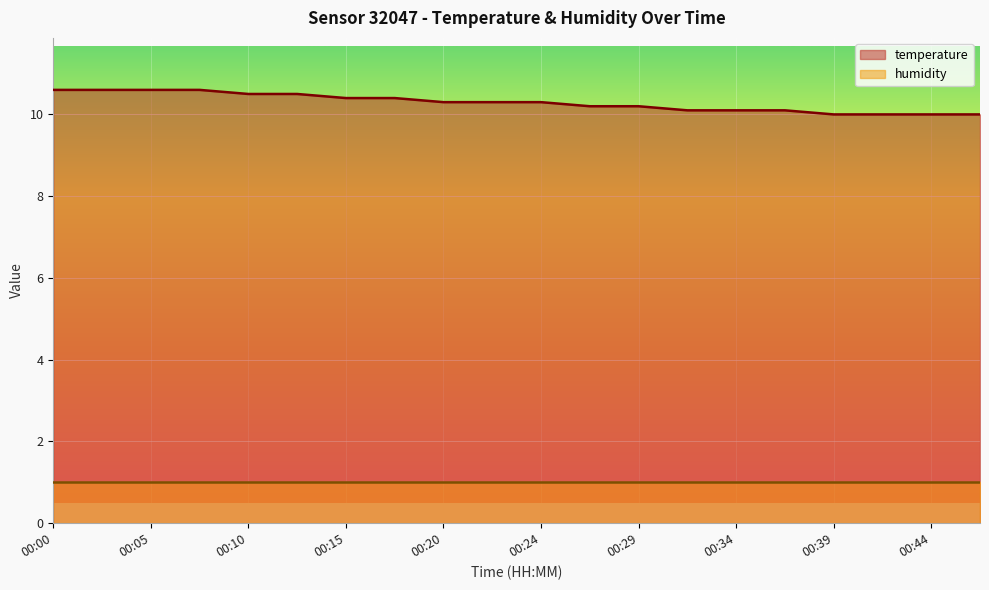

What is the change in value from 00:05 to 00:27?

-0.4